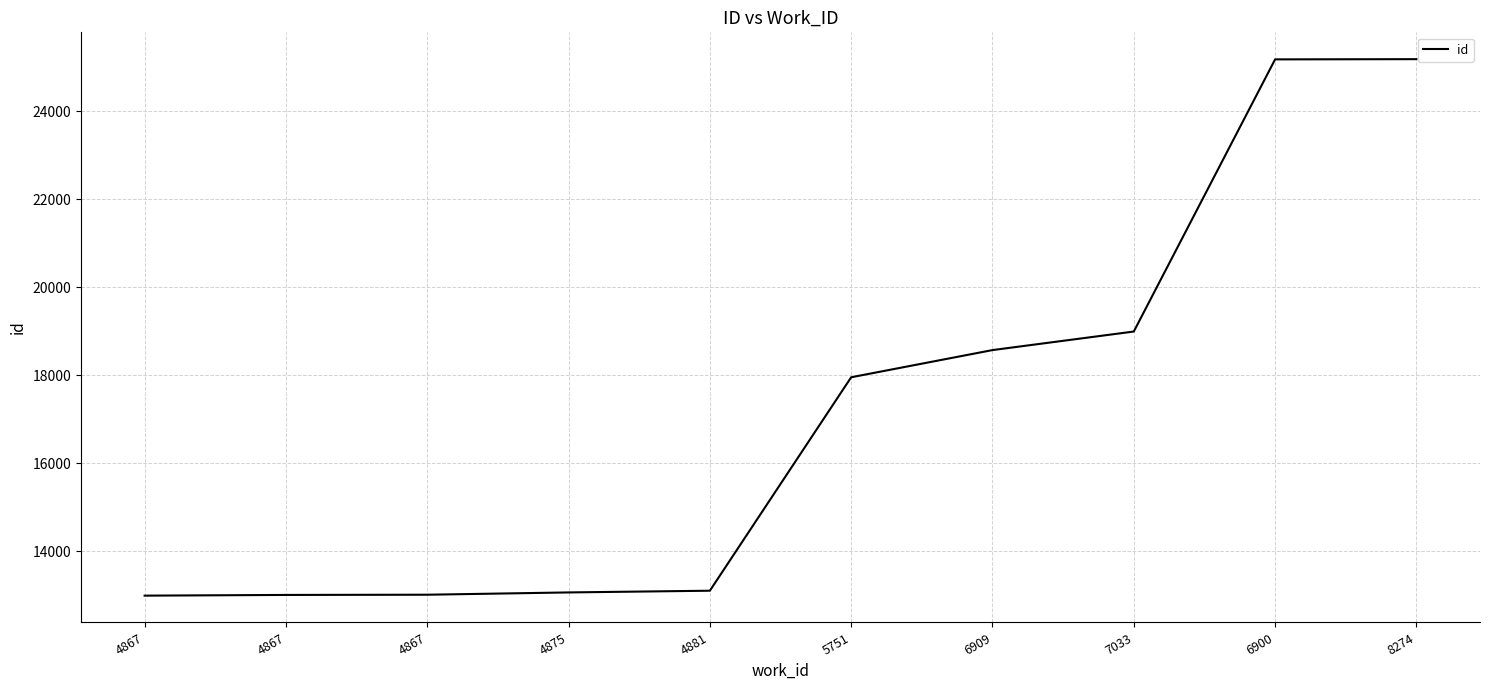

Which has a higher value, 4875 or 4867?

4875